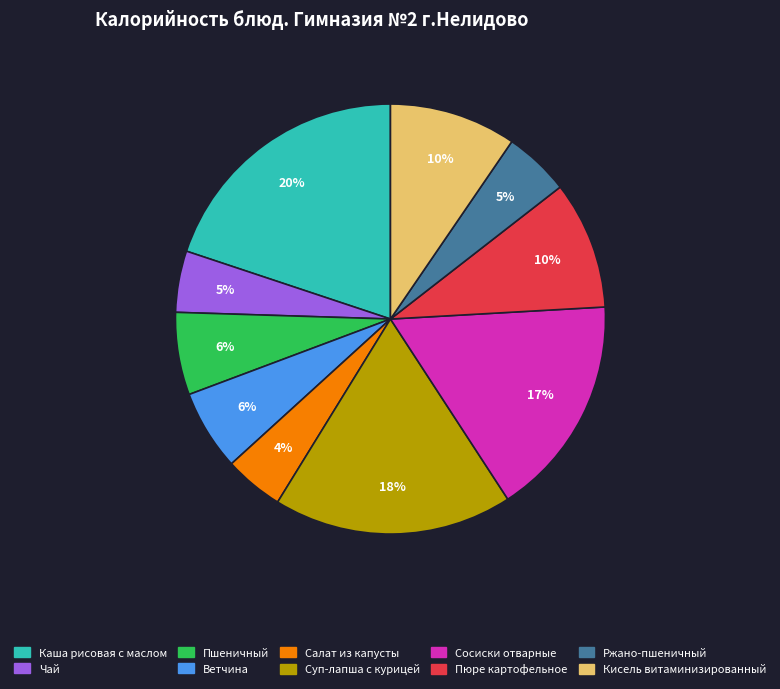

How many segments does this pie chart have?

10